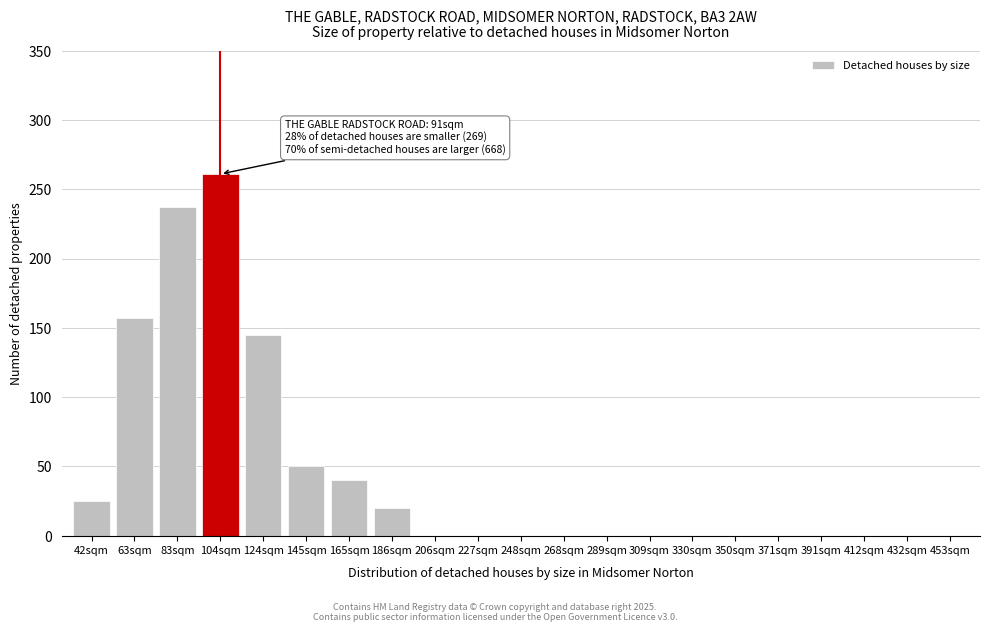

Reading right to left, list all the values displayed in this chart.

453sqm=0	432sqm=0	412sqm=0	391sqm=0	371sqm=0	350sqm=0	330sqm=0	309sqm=0	289sqm=0	268sqm=0	248sqm=0	227sqm=0	206sqm=0	186sqm=20	165sqm=40	145sqm=50	124sqm=145	104sqm=261	83sqm=237	63sqm=157	42sqm=25